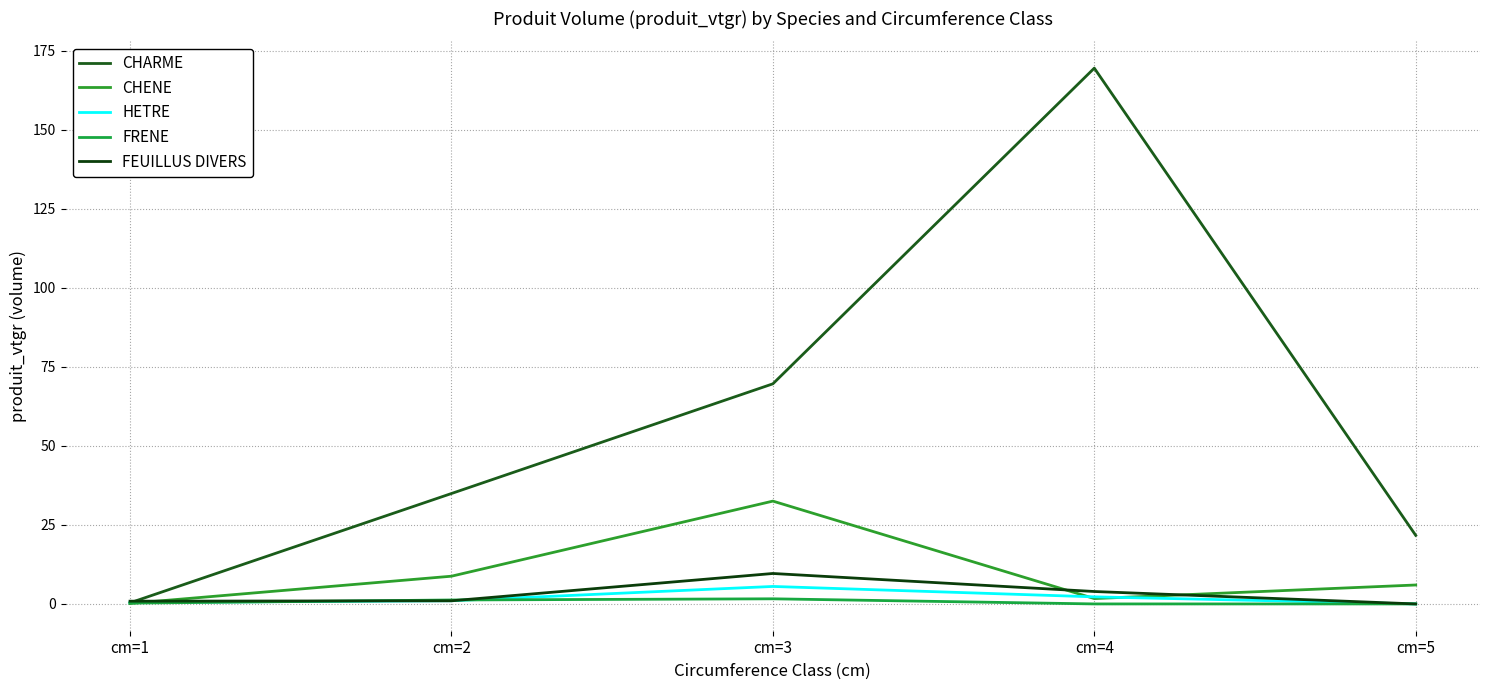

At which label is FEUILLUS DIVERS closest to 4?

cm=4